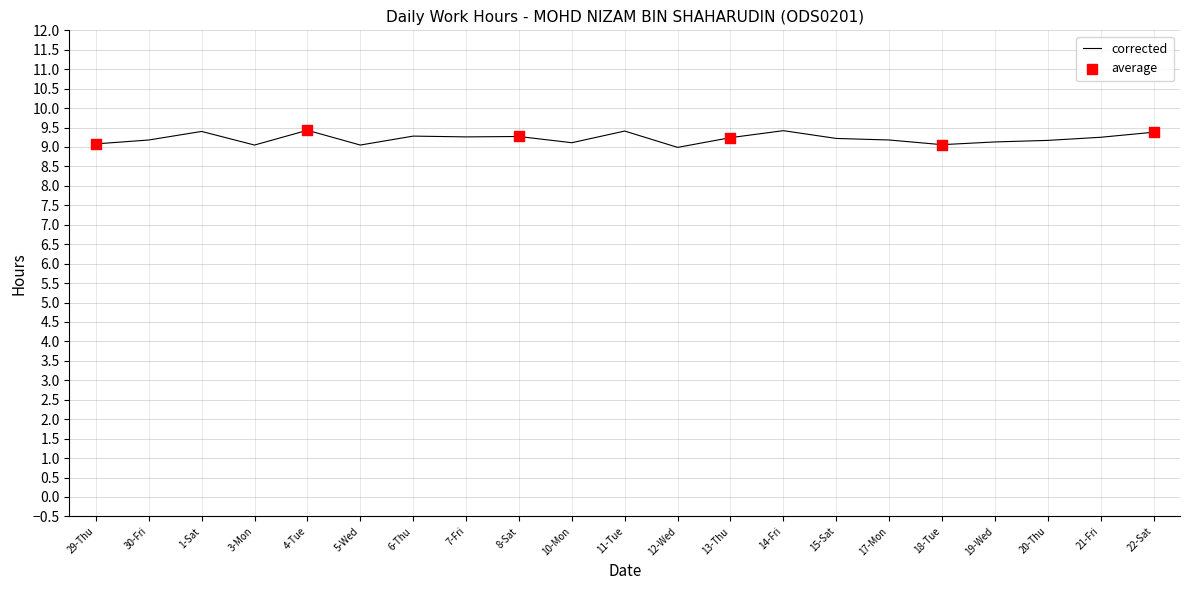

What is the ratio of the value at 5-Wed to the value at 13-Thu?

1.0